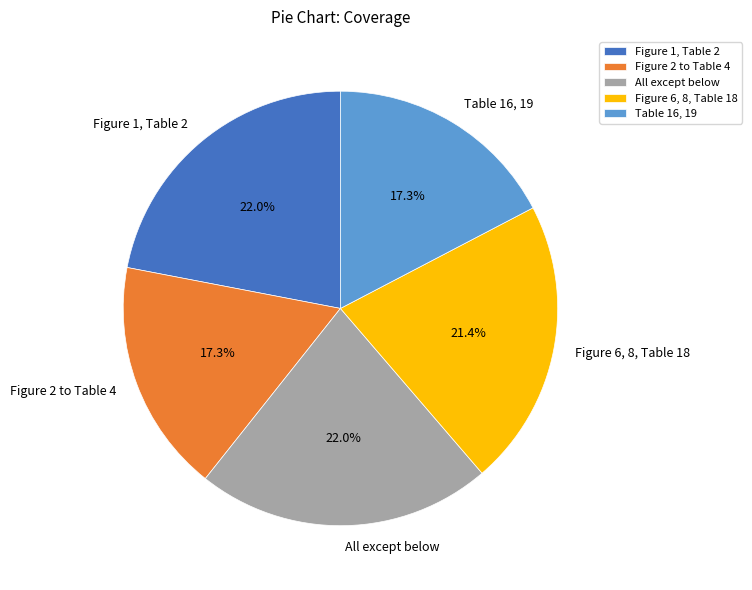

Does Figure 1, Table 2 represent more than half of the total?

No